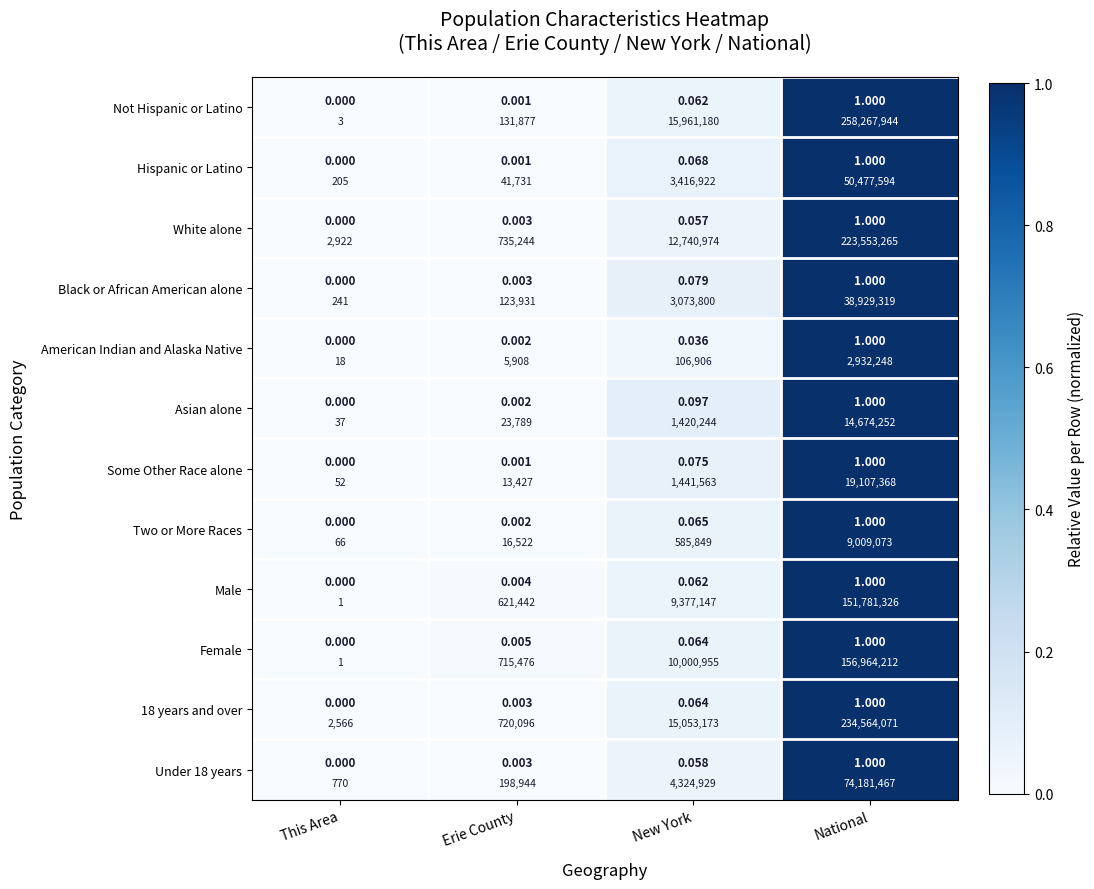

Which series has the largest total across all categories?

Asian alone